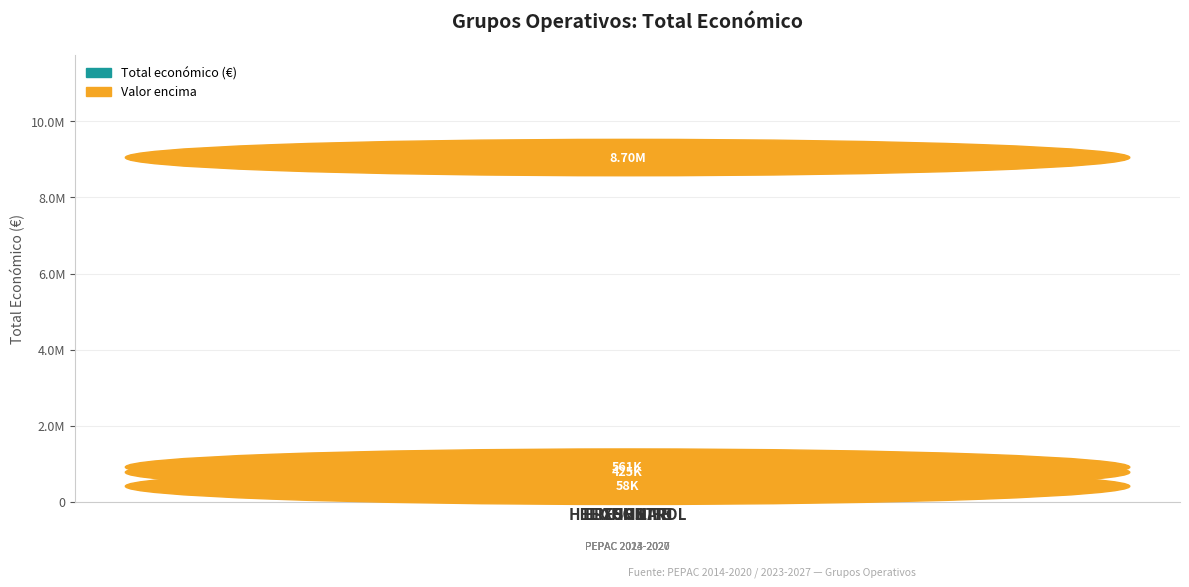

What is the value of the 4th bar from the left?

8701686